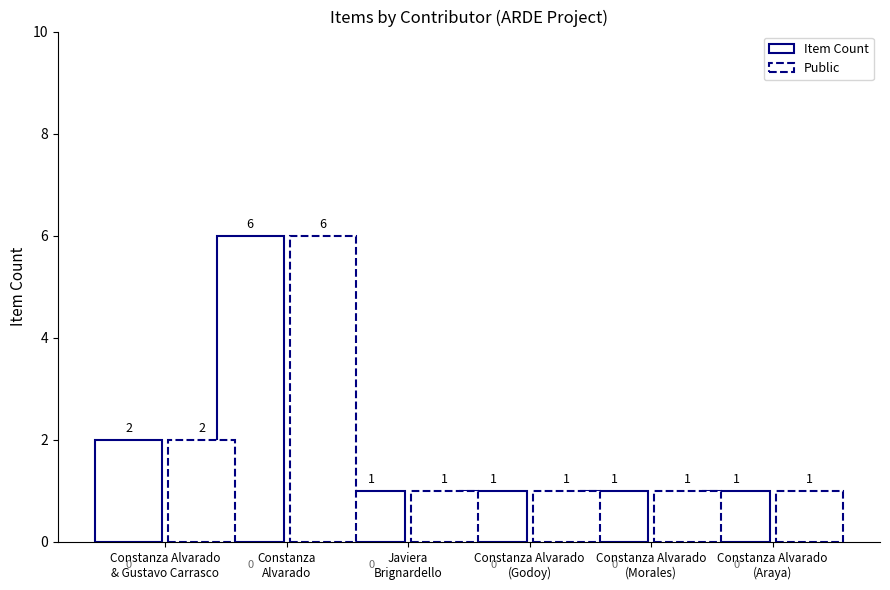

Rank the categories by Item Count value from lowest to highest.

Javiera
Brignardello, Constanza Alvarado
(Godoy), Constanza Alvarado
(Morales), Constanza Alvarado
(Araya), Constanza Alvarado
& Gustavo Carrasco, Constanza
Alvarado